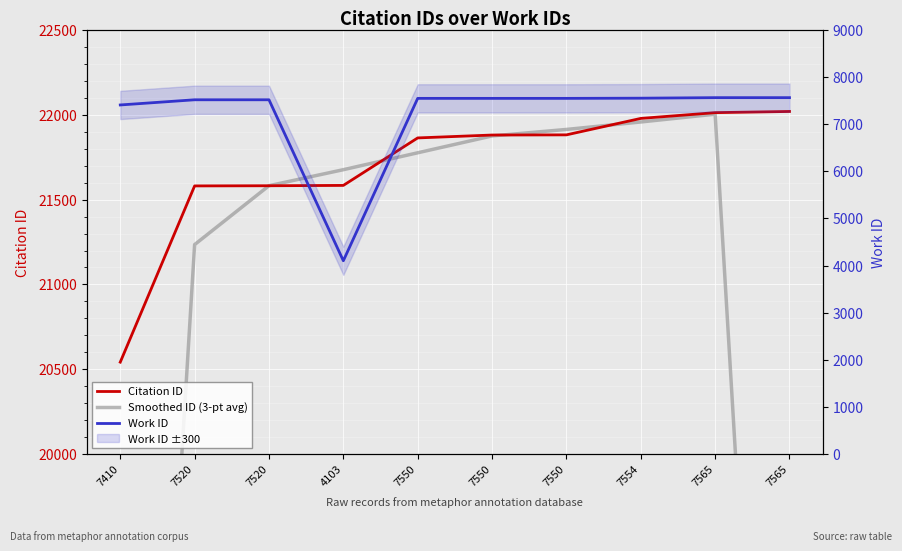

Reading left to right, extract all data points from this chart.

Citation ID: 7410=20542.0	7520=21581.0	7520=21582.0	4103=21584.0	7550=21864.0	7550=21881.0	7550=21882.0	7554=21979.0	7565=22013.0	7565=22020.0
Smoothed ID (3-pt avg): 7410=14041.0	7520=21235.0	7520=21582.3	4103=21676.7	7550=21776.3	7550=21875.7	7550=21914.0	7554=21958.0	7565=22004.0	7565=14677.7
Work ID: 7410=7410.0	7520=7520.0	7520=7520.0	4103=4103.0	7550=7550.0	7550=7550.0	7550=7550.0	7554=7554.0	7565=7565.0	7565=7565.0